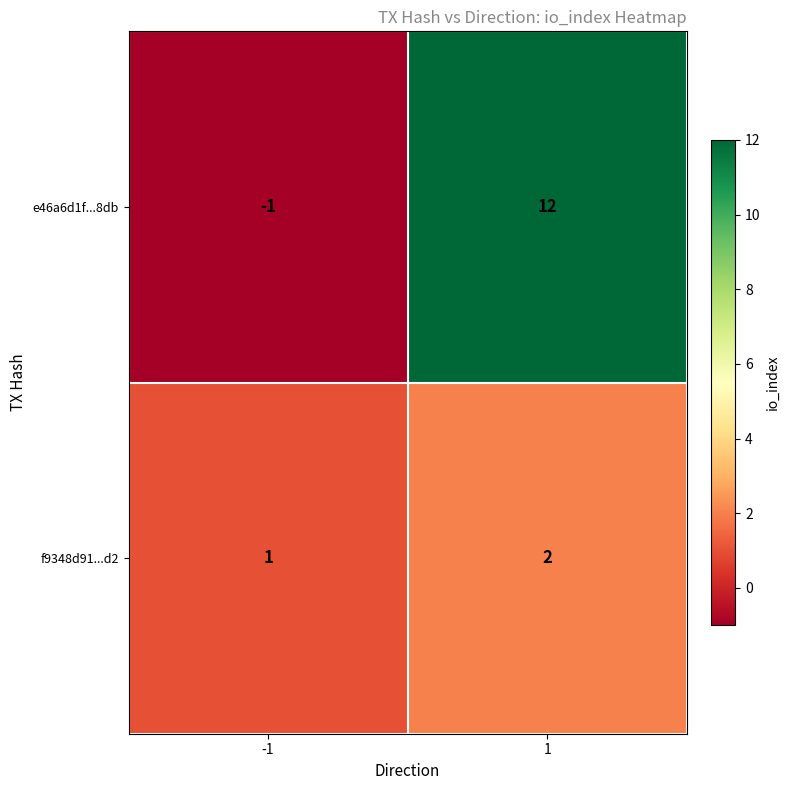

Is the value of e46a6d1f...8db at -1 greater than the value of f9348d91...d2 at -1?

No